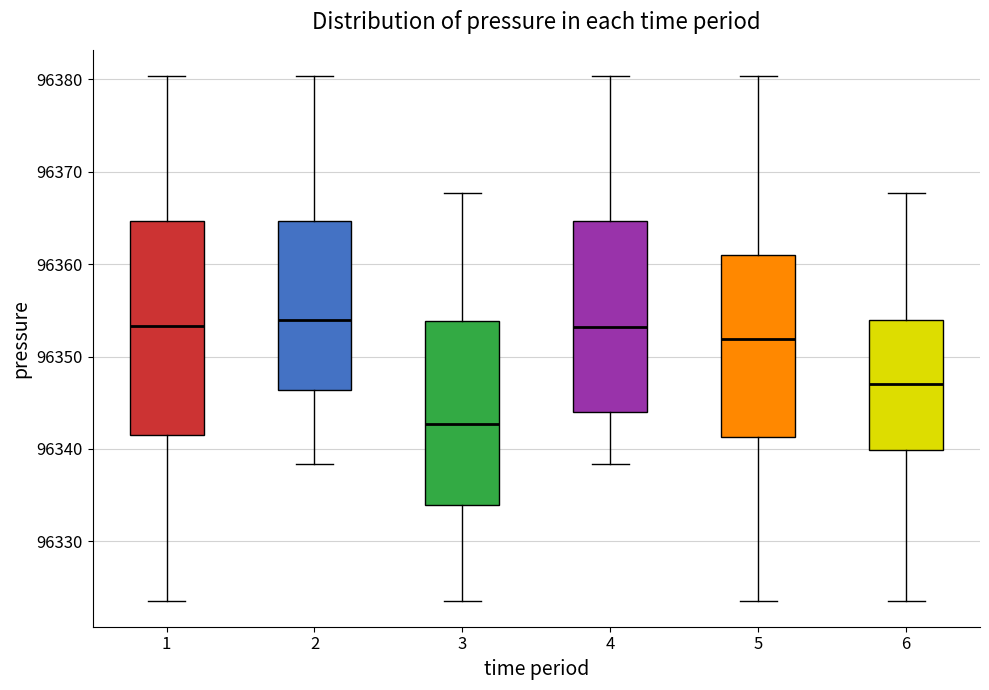

Comparing the boxes themselves (not the whiskers), which one is the tallest?

1